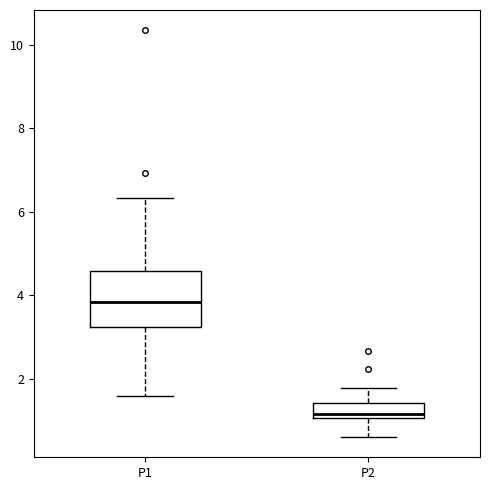

Reading left to right, transcribe this box plot: for each box, give where its median line is, the range the box spans, and where its two whiskers end, as read against the y-axis. The values are not printed on the chart, so give them approximately, as read against the axis.

P1: median 3.8, box 3.2 to 4.6, whiskers 1.6 to 6.4
P2: median 1.2, box 1.0 to 1.4, whiskers 0.6 to 1.8